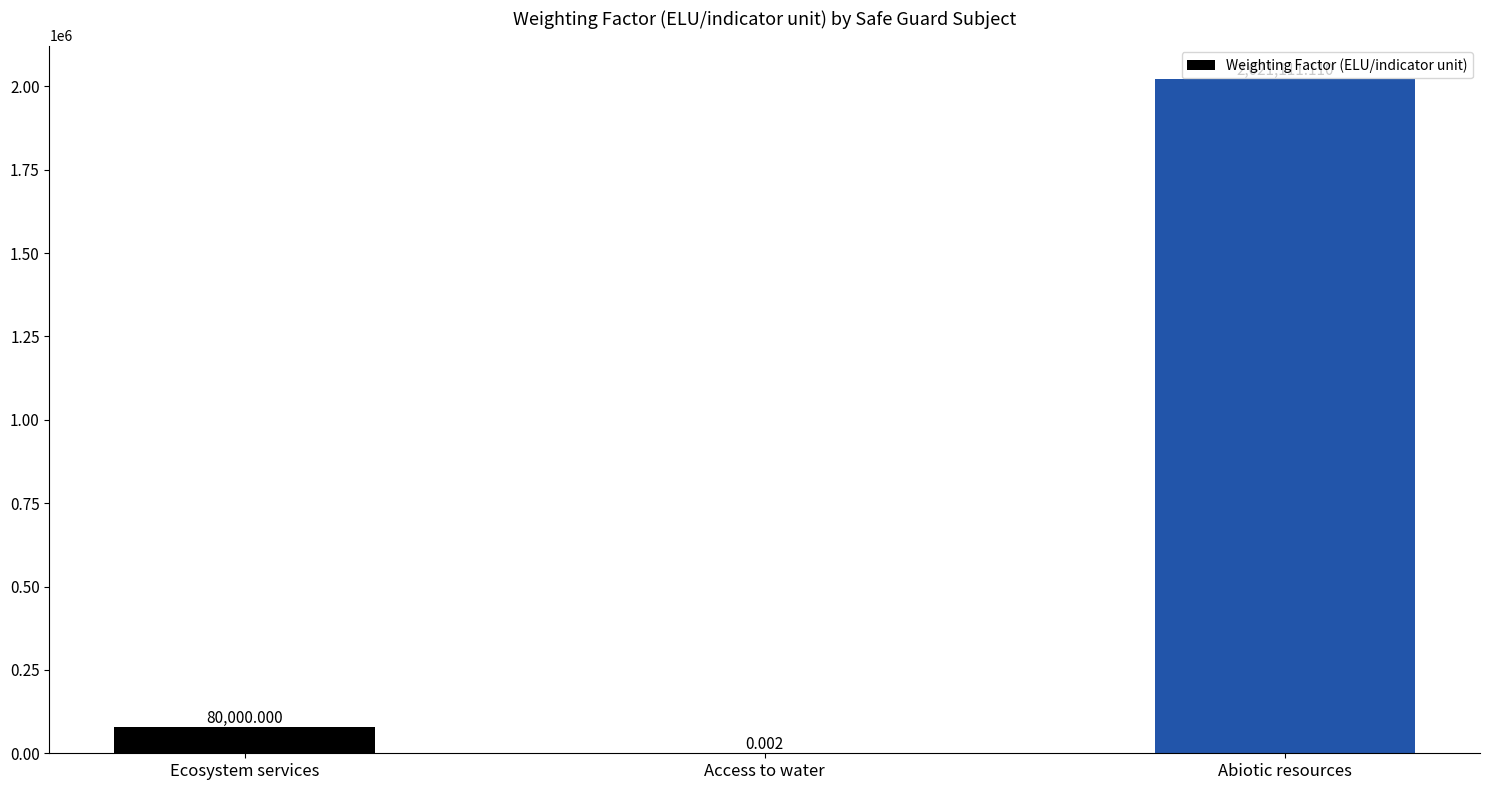

What is the difference between the values at Abiotic resources and Access to water?

2021111.1